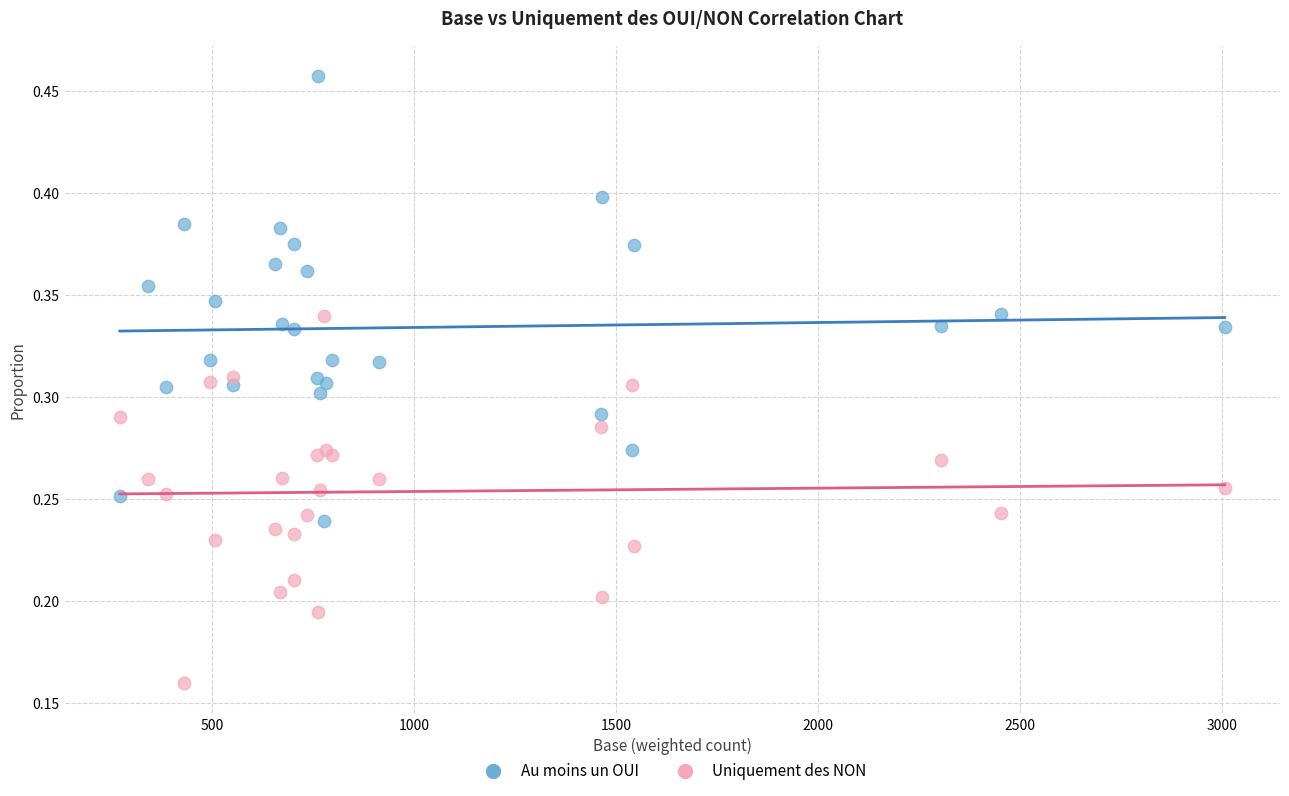

What is the X range (max minus min) for the scatter plot?

2733.5